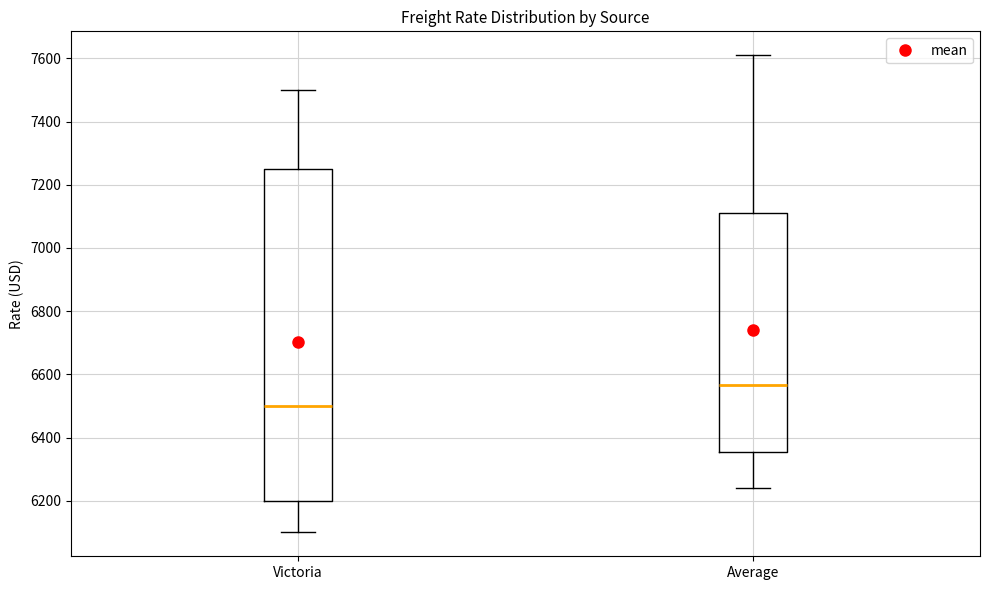

Comparing the boxes themselves (not the whiskers), which one is the tallest?

Victoria